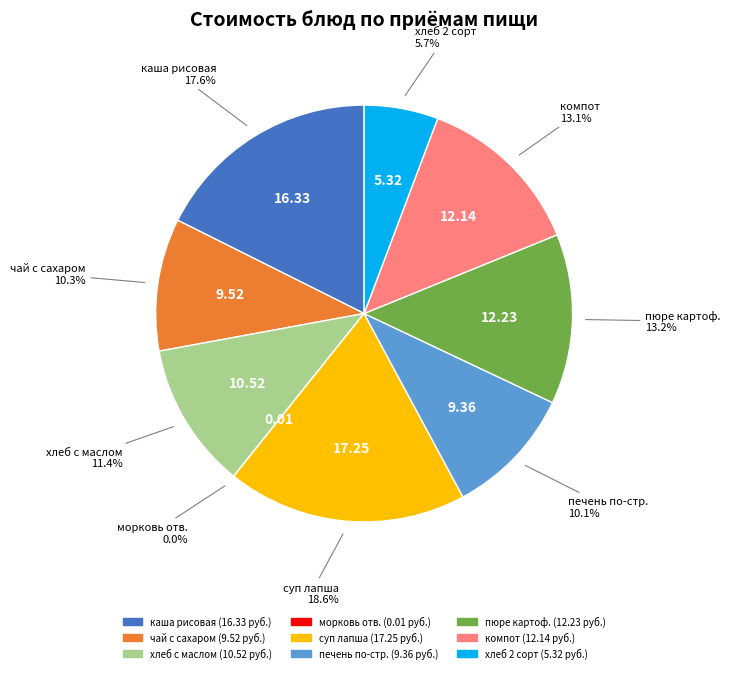

Does any single category account for the majority?

No